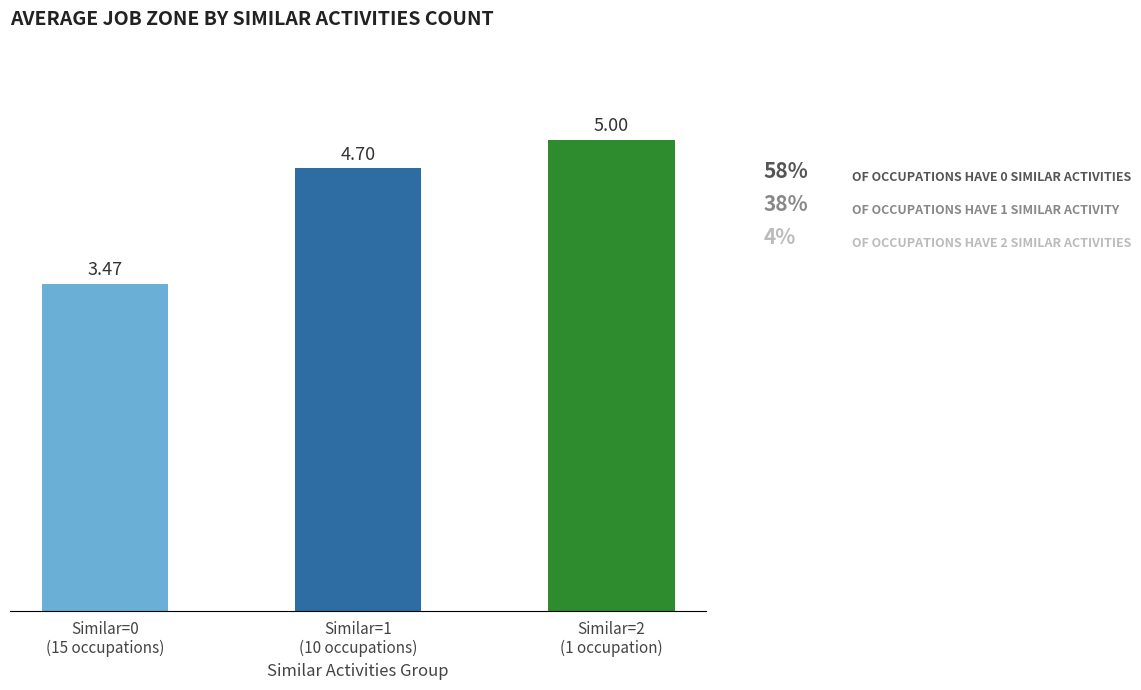

How many values are between 3 and 5?

3